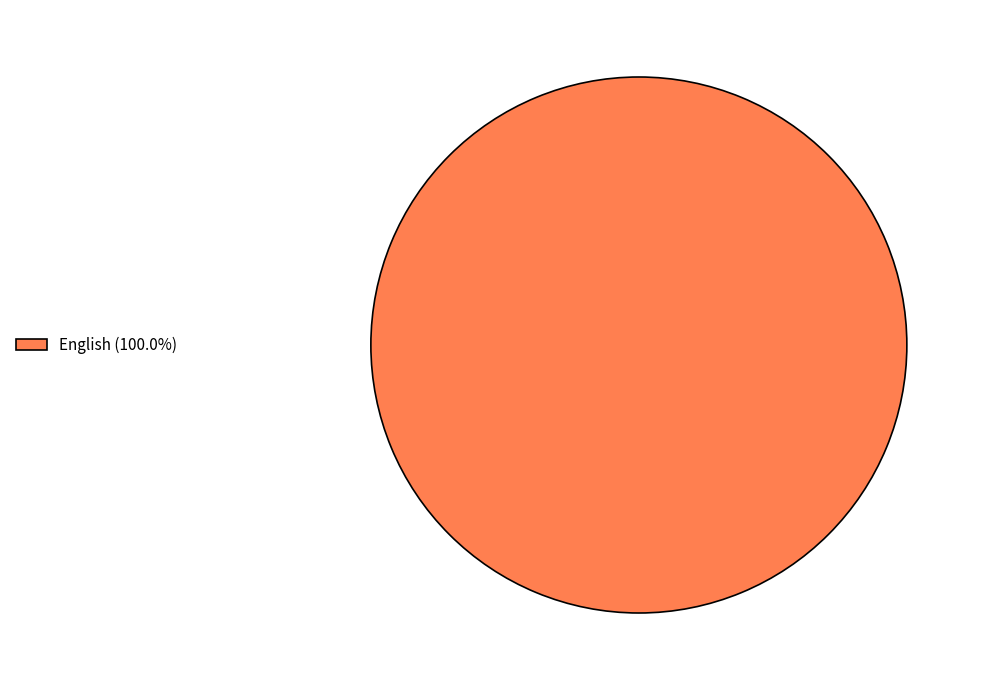

Does English (100.0%) account for over 50% of the chart?

Yes